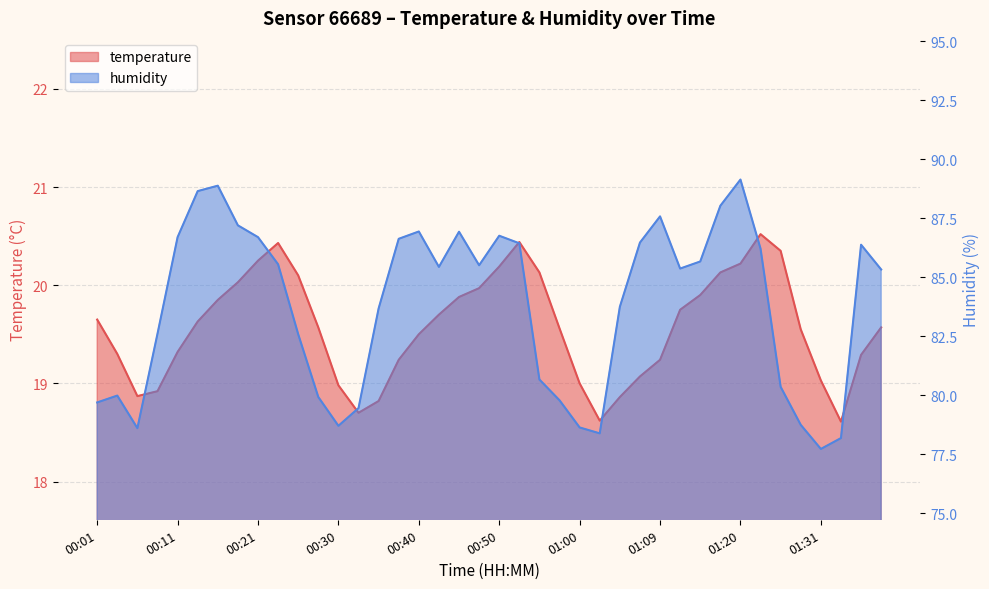

What are all the series names shown in the legend?

temperature, humidity